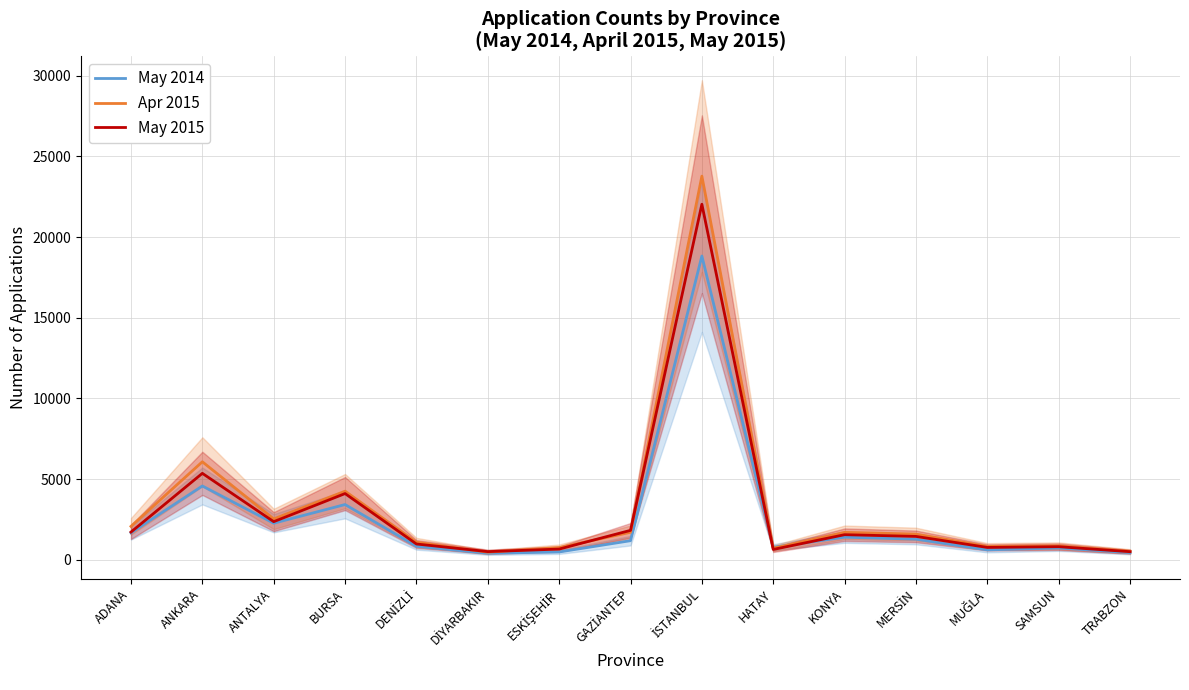

At which category is the sum across all series the highest?

İSTANBUL